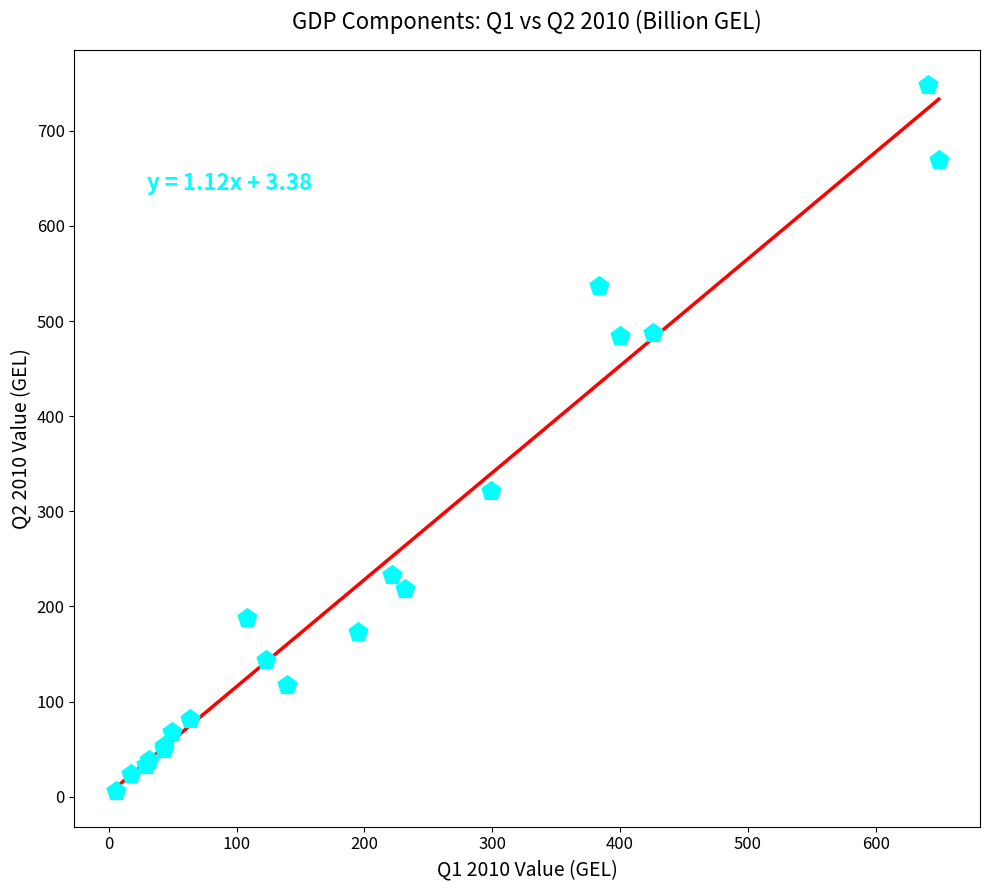

What Y value in the scatter plot is closest to 376?

321.2